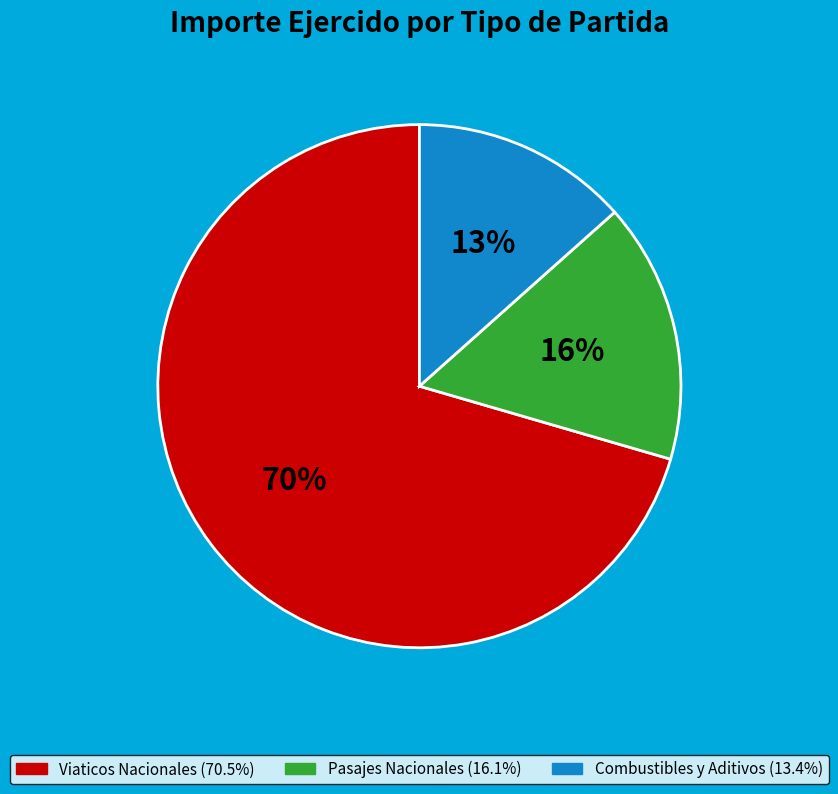

To the nearest percent, what is the average slice percentage?

33%